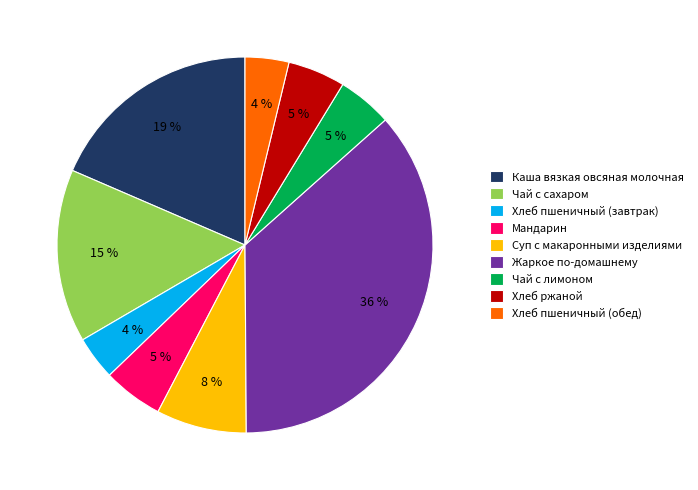

To the nearest percent, what is the difference between the Хлеб пшеничный (обед) and Хлеб ржаной slice percentages?

1%